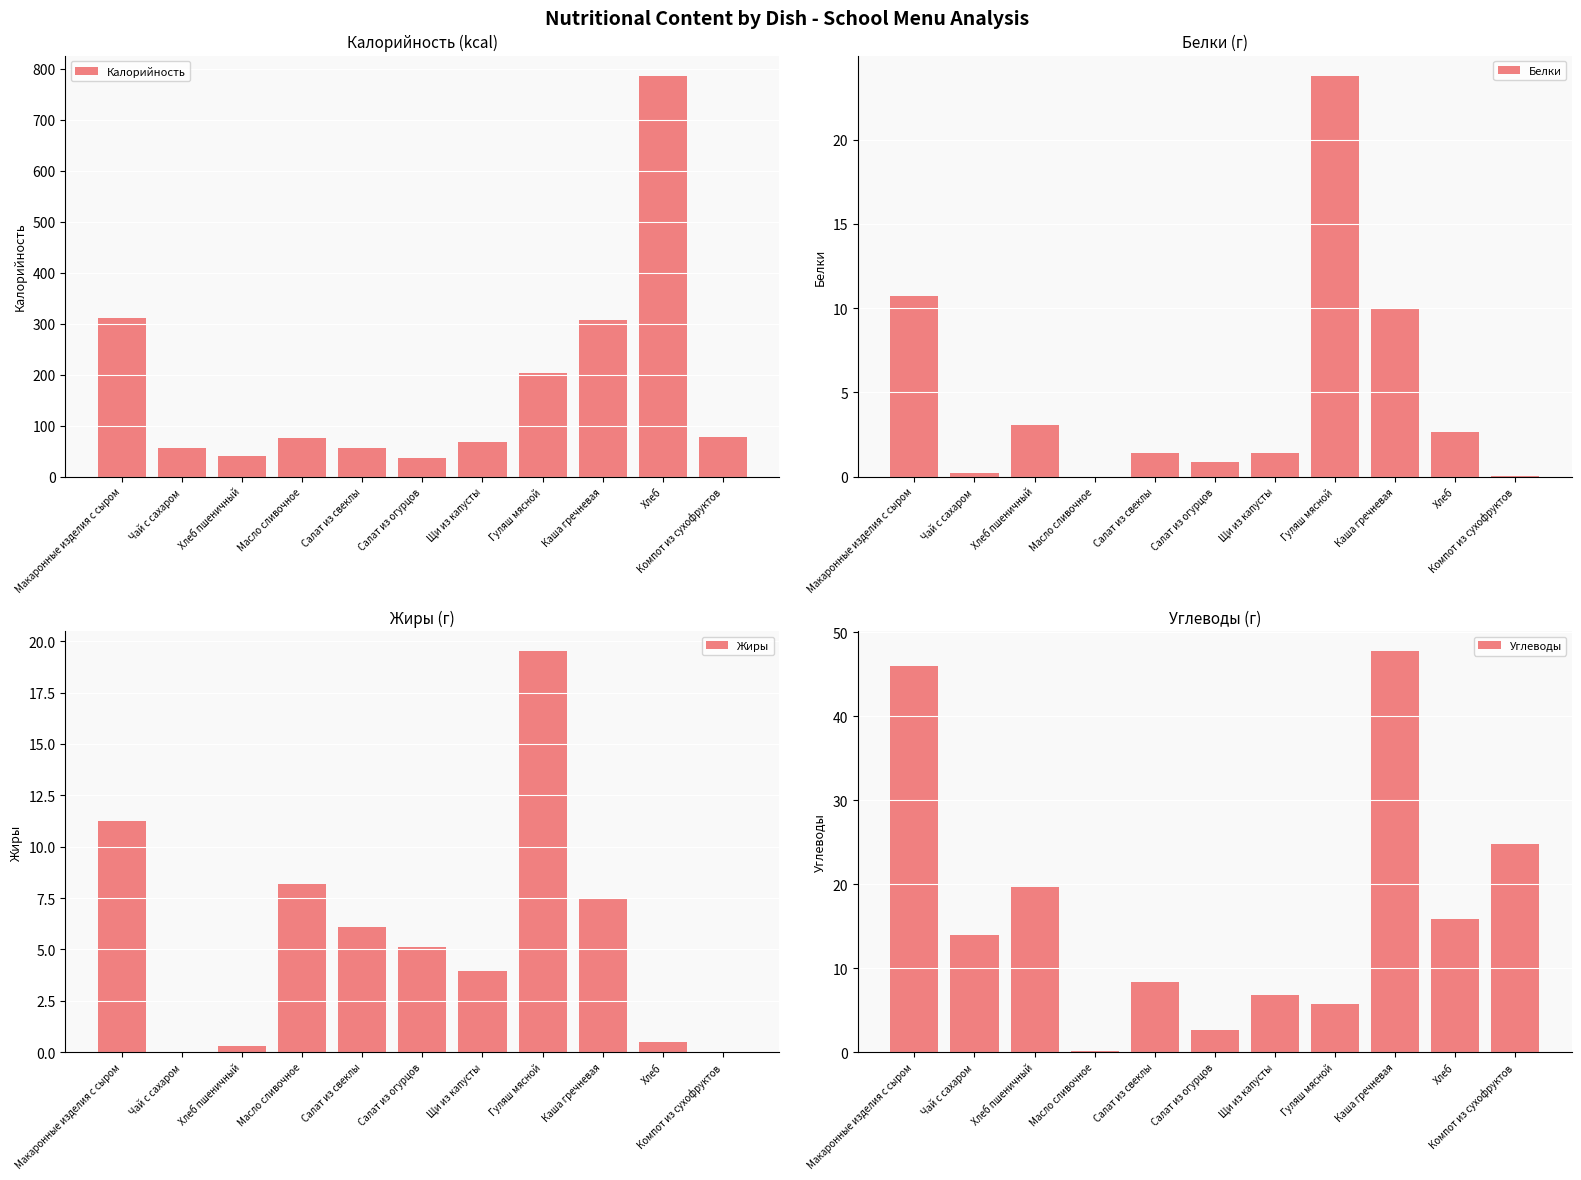

What value does the Калорийность series have at Макаронные изделия с сыром?

311.9